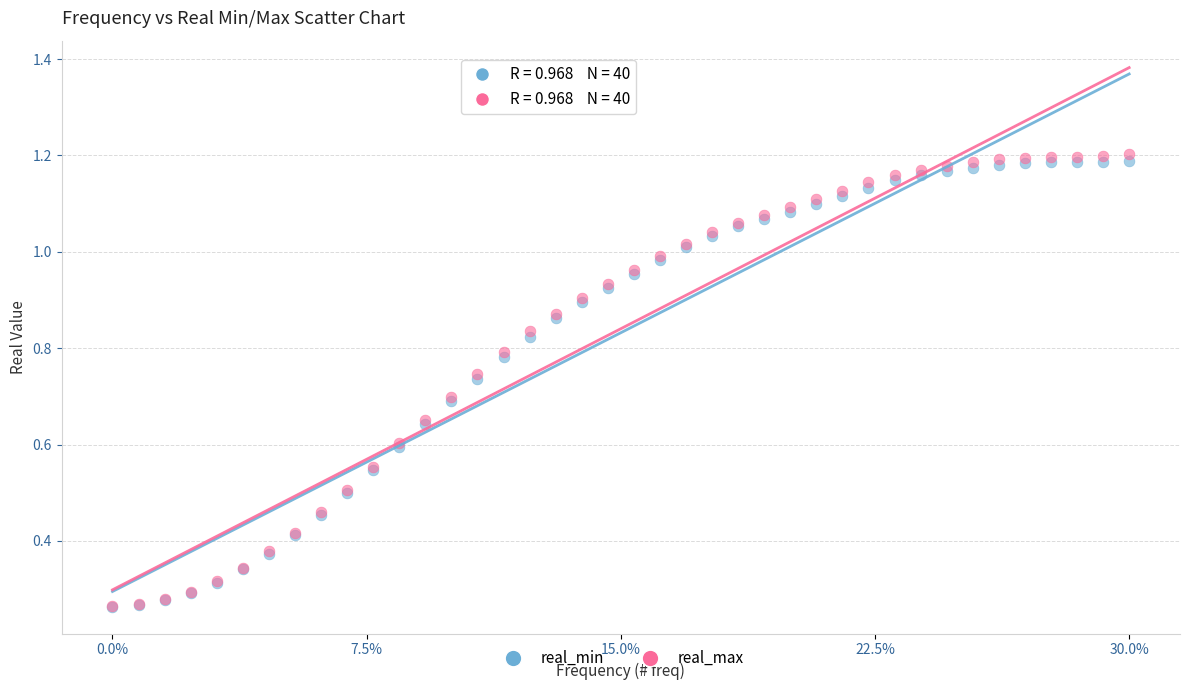

What are all the series names shown in the legend?

real_min, real_max